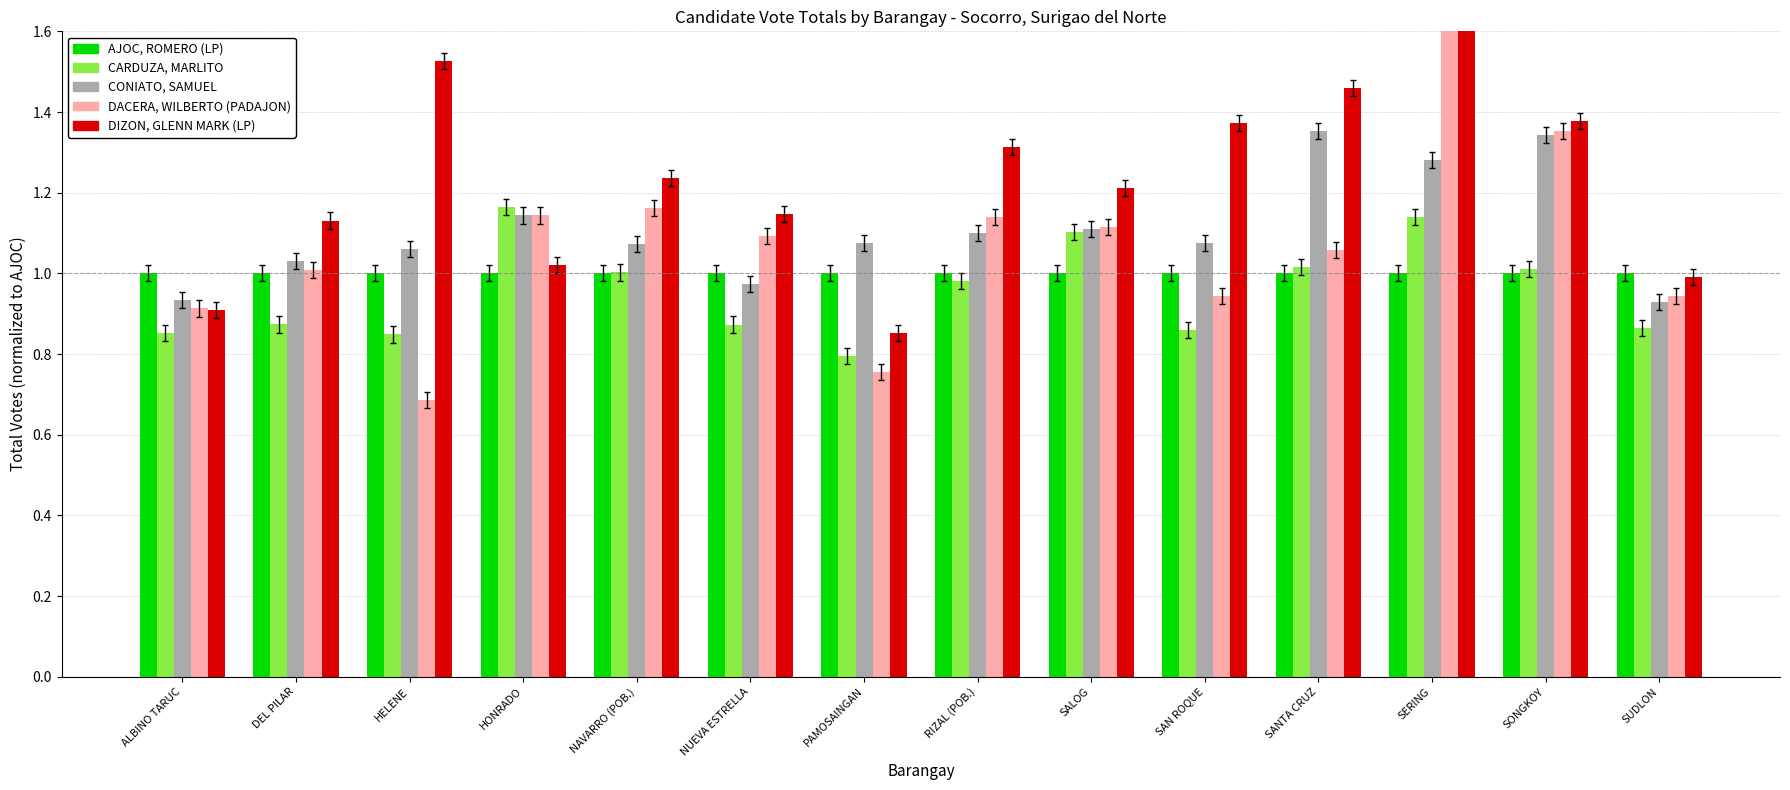

Which category has the lowest value in the AJOC, ROMERO (LP) series?

ALBINO TARUC